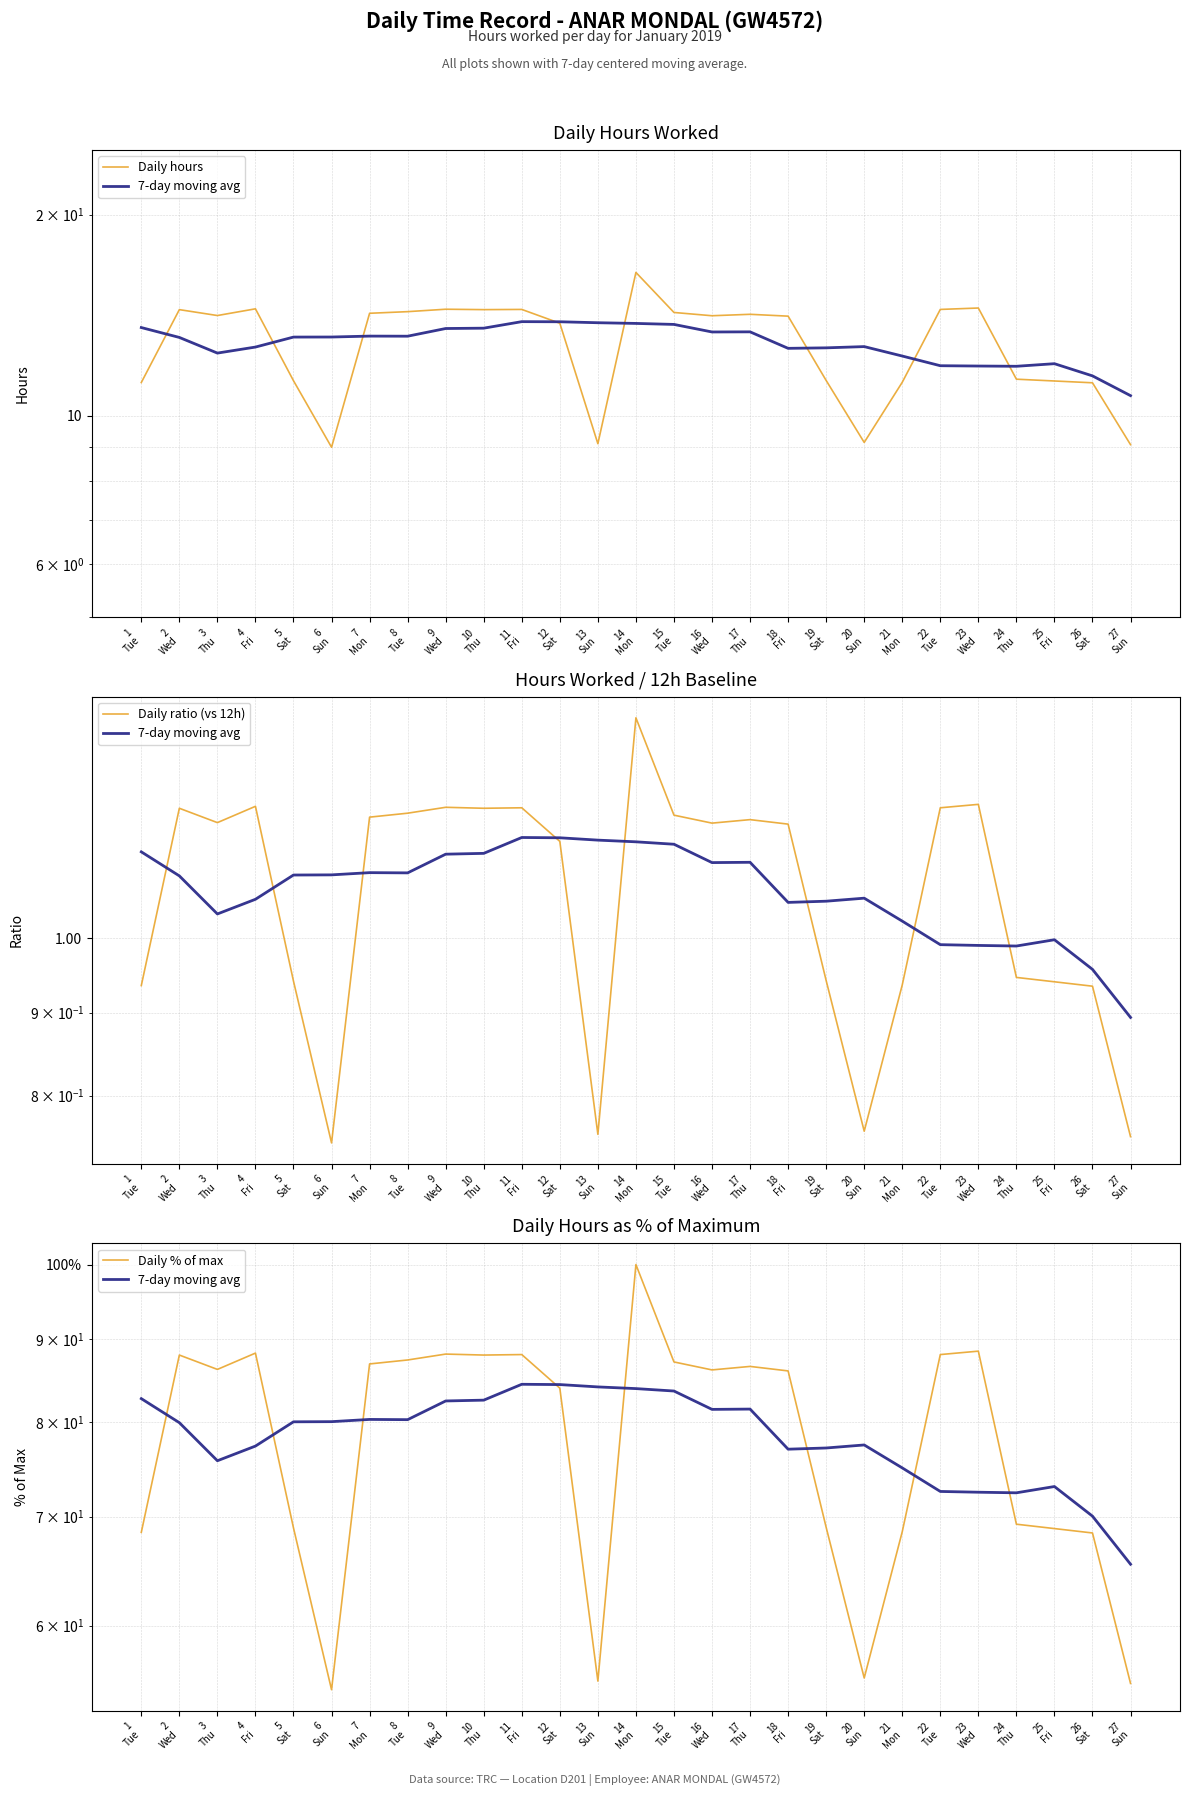

What are all the series names shown in the legend?

Daily hours, 7-day moving avg, Daily ratio (vs 12h), Daily % of max